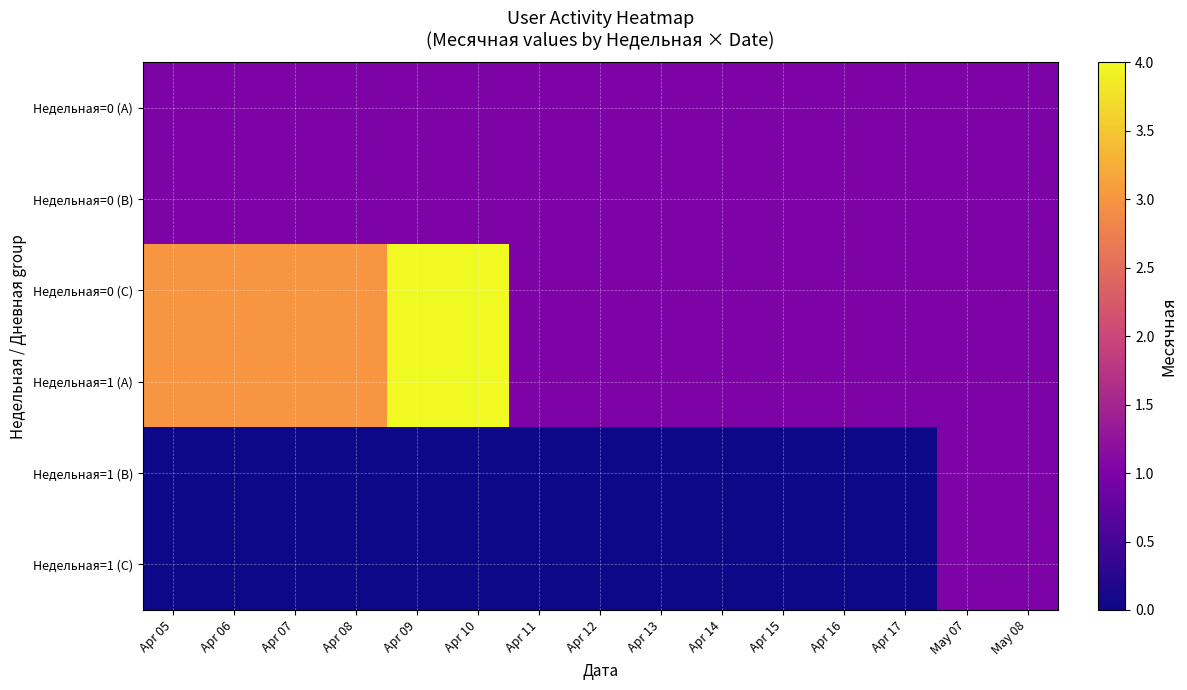

Rank the series by their maximum value, from highest to lowest.

Недельная=0 (C), Недельная=1 (A), Недельная=0 (A), Недельная=0 (B), Недельная=1 (B), Недельная=1 (C)